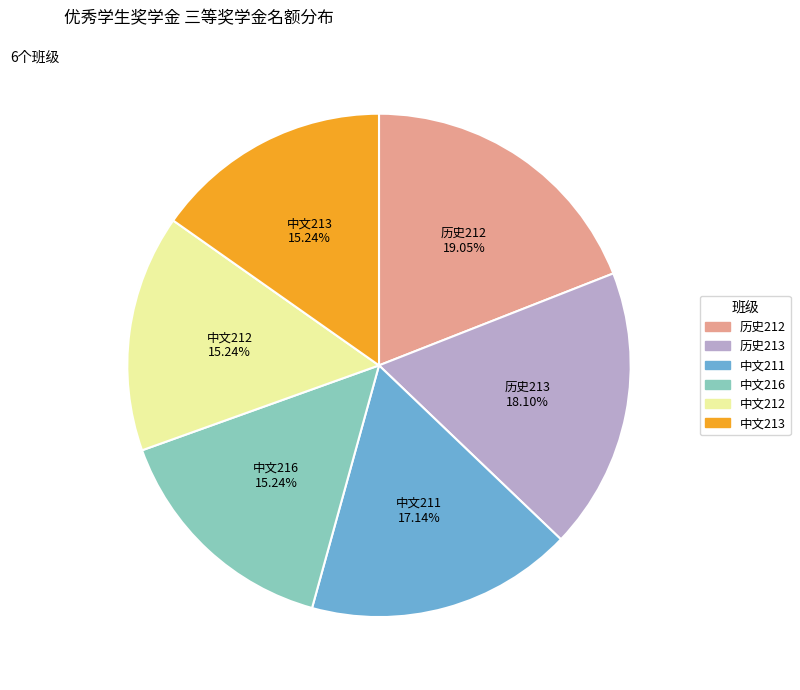

Is there a majority slice in this chart?

No